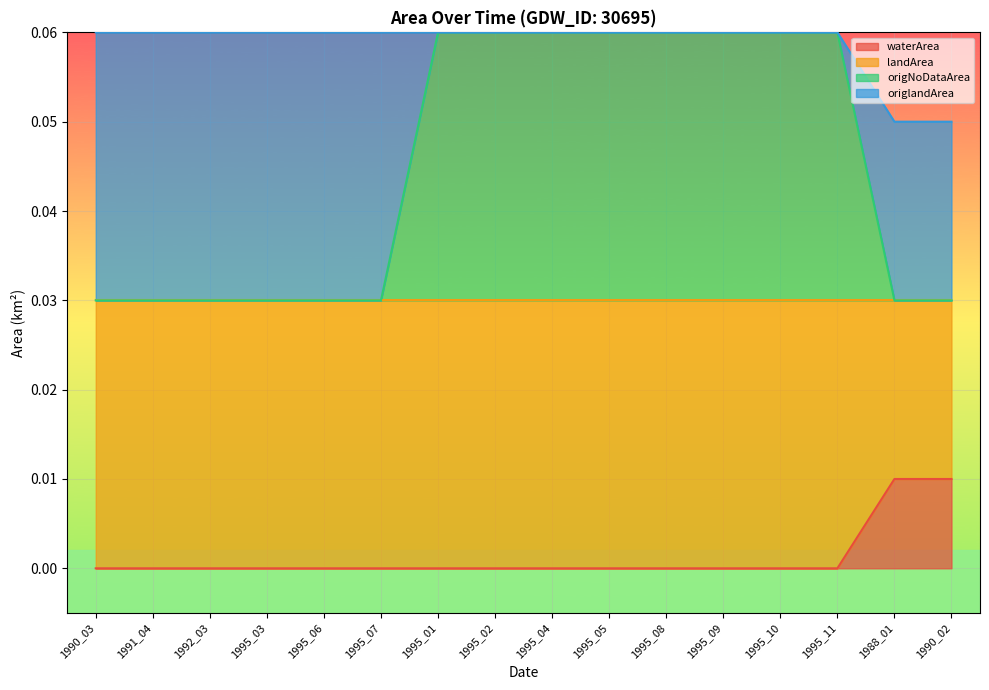

At how many categories does at least one series exceed 0?

16